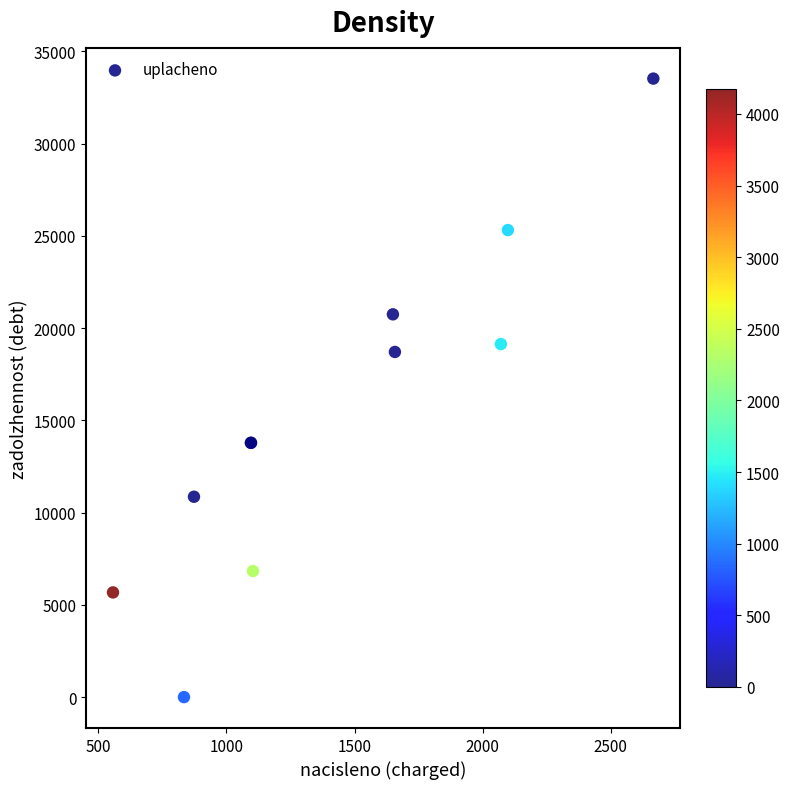

What Y value in the scatter plot is closest to 16758?

18704.1